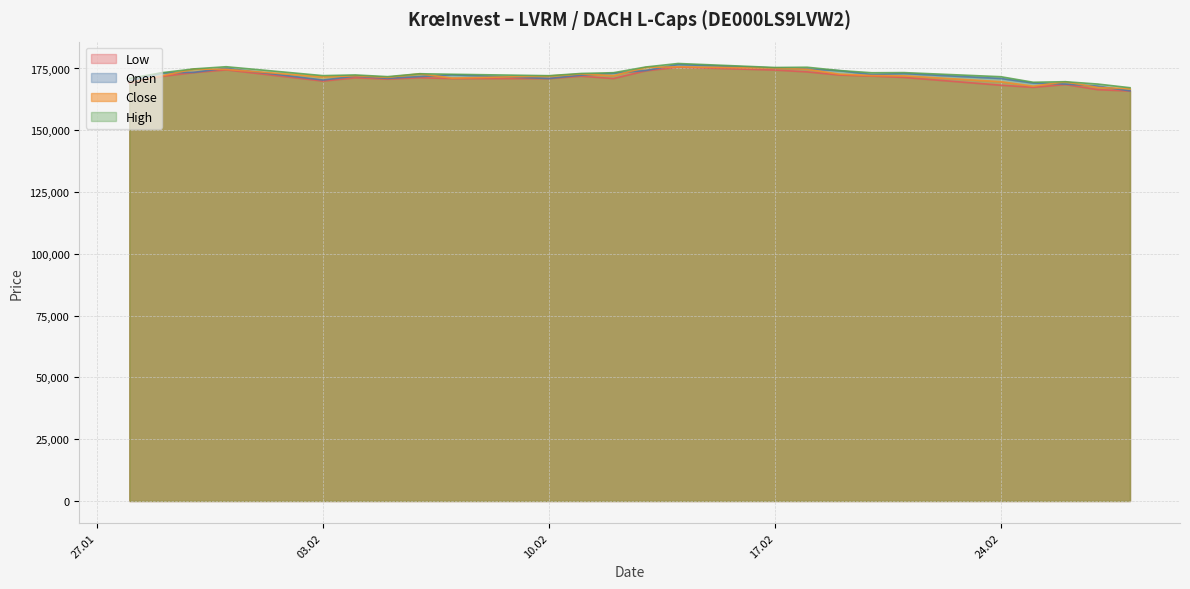

At which category does the chart reach its minimum across all series?

28.02.2025